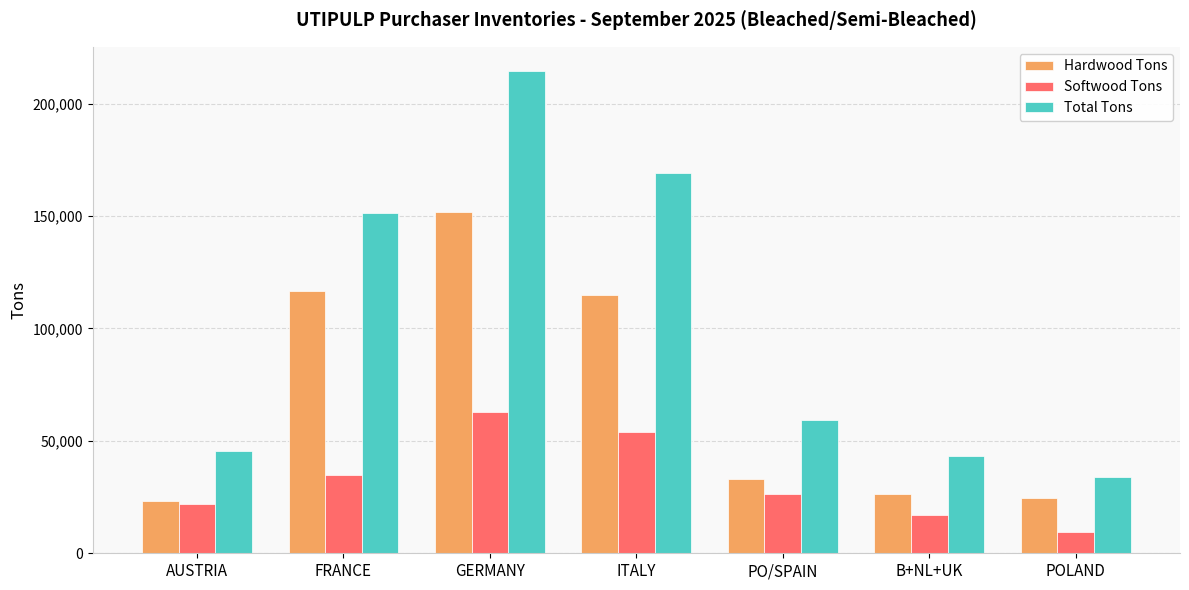

What is the difference between the highest and lowest values at ITALY?

115000